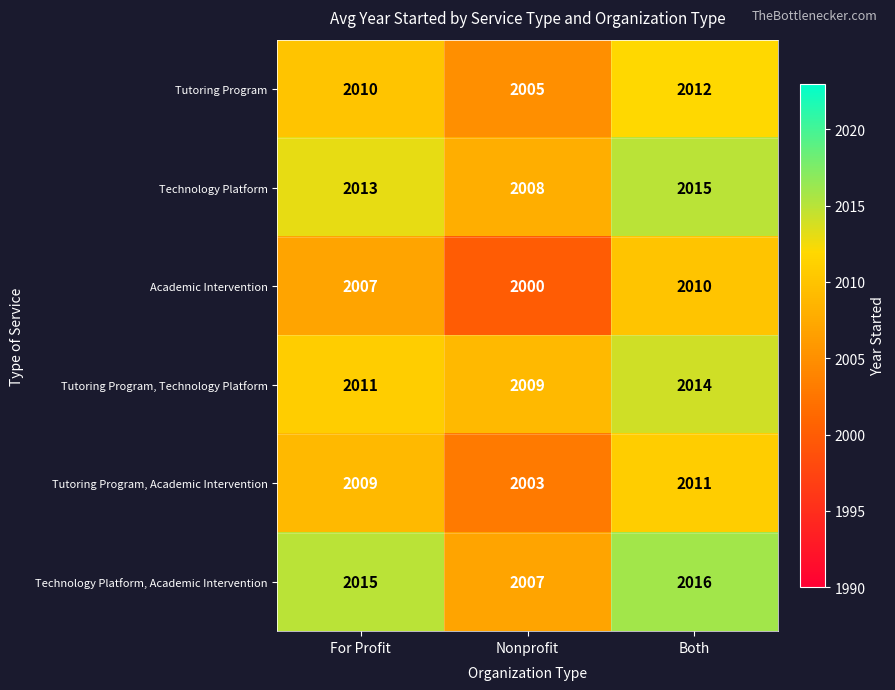

At how many categories does at least one series exceed 2005?

3